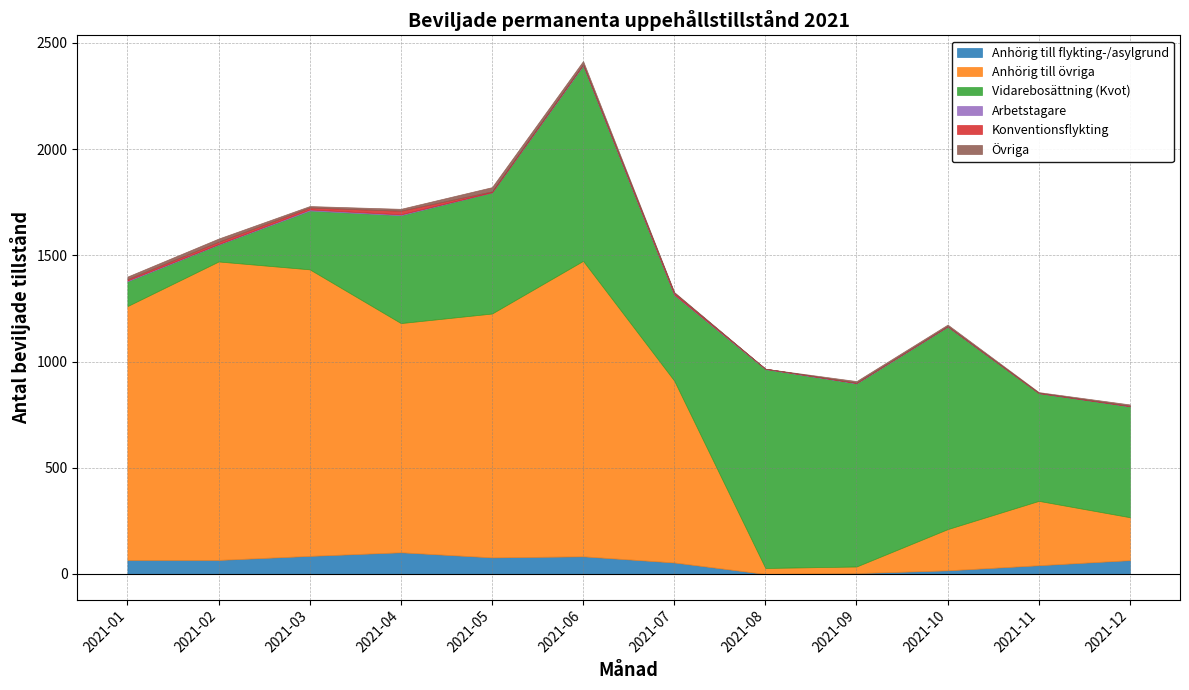

Which category has the highest value across all series?

2021-02